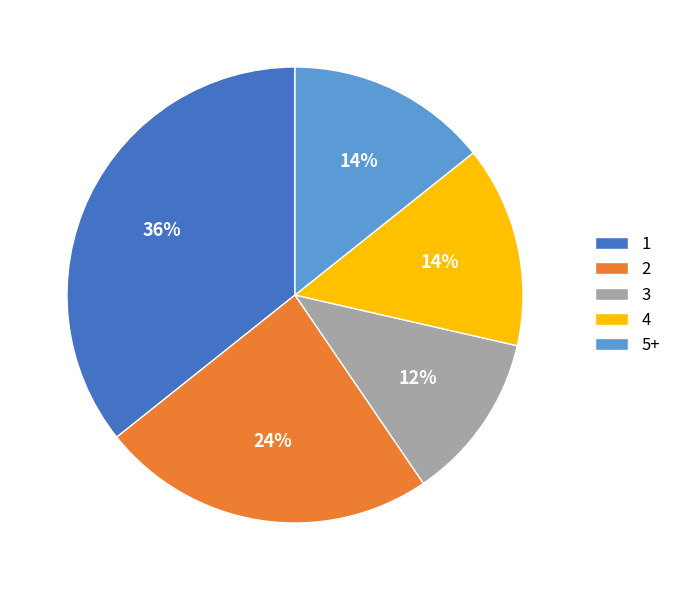

True or false: 4 accounts for 14% of the total.

True